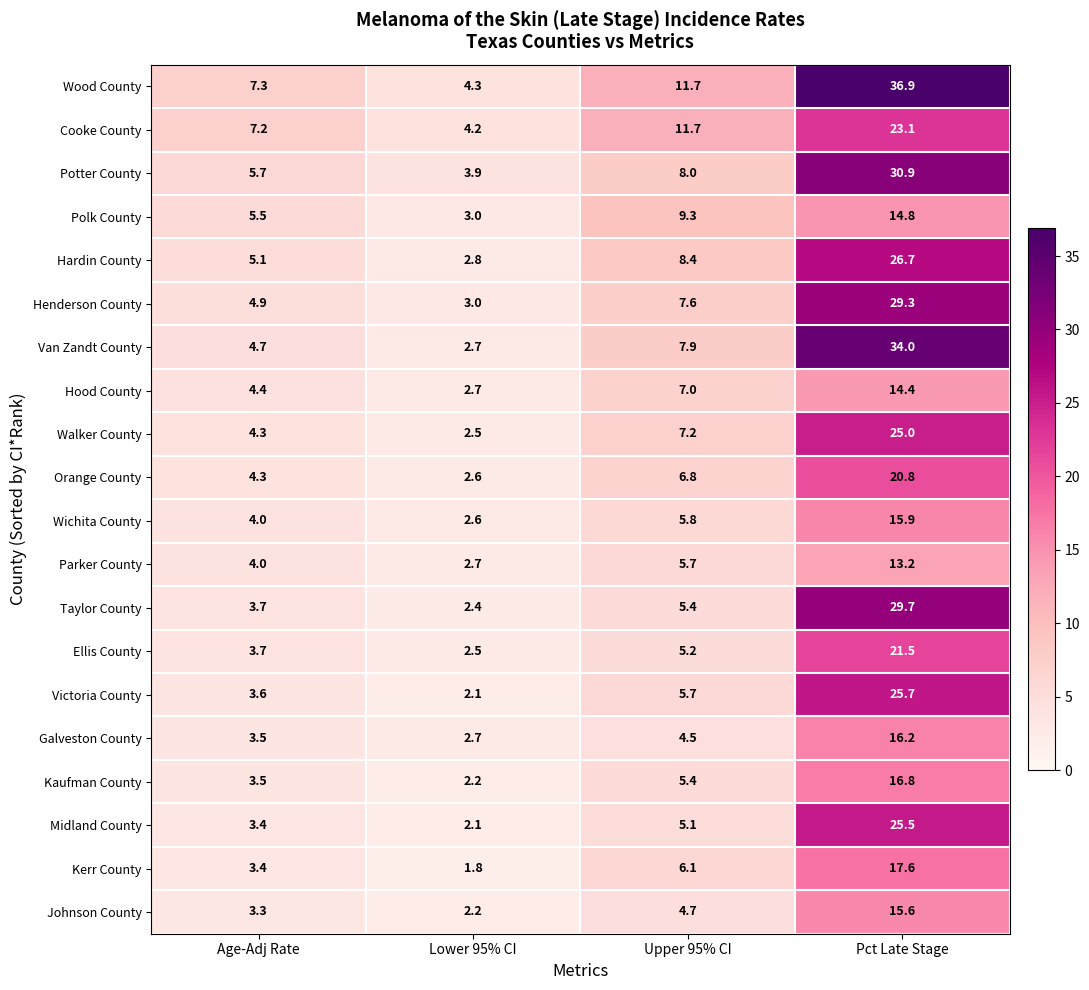

True or false: Ellis County has a value of 29.6 at Pct Late Stage.

False